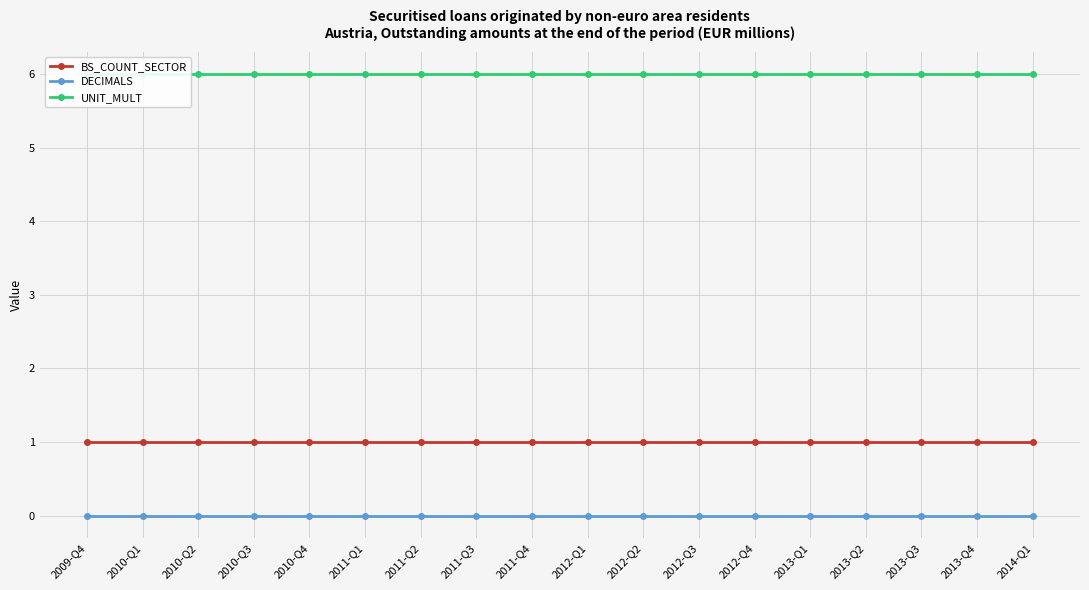

At which category is the sum across all series the highest?

2009-Q4